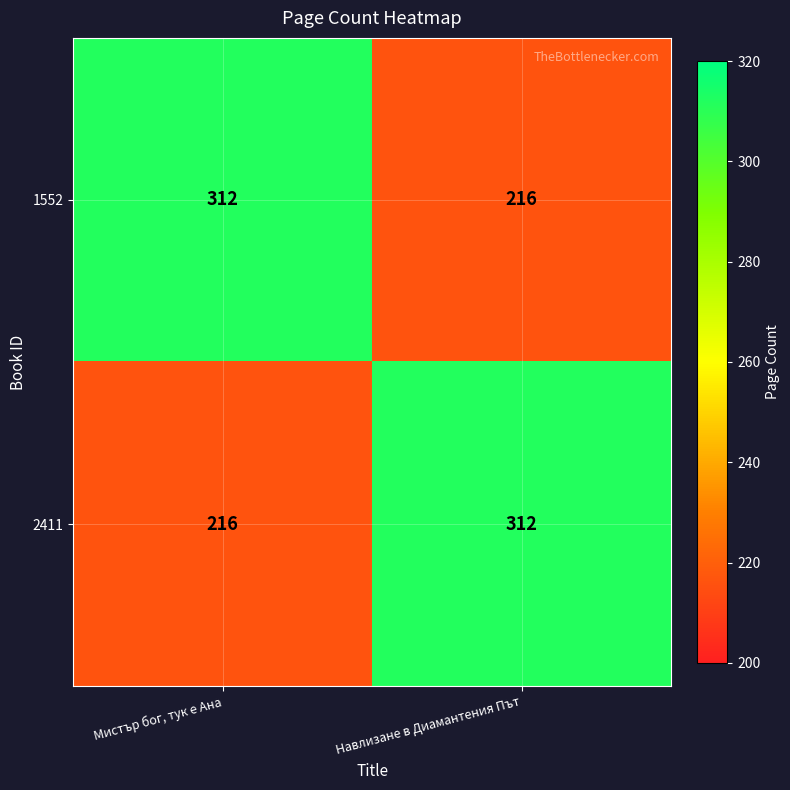

What is the difference between the maximum and minimum values in the 1552 series?

96